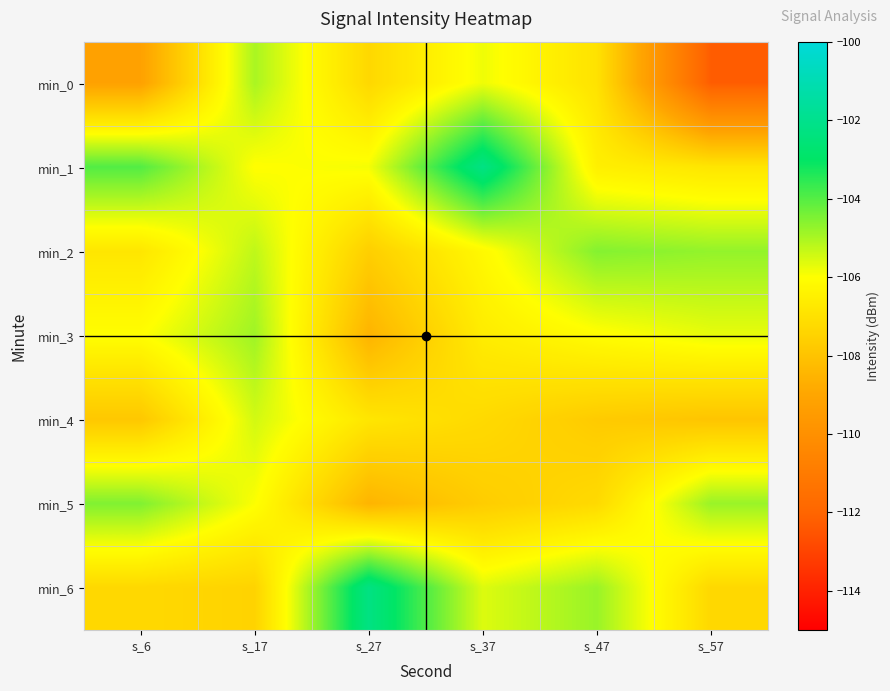

Which series has the largest range (max minus min)?

min_0